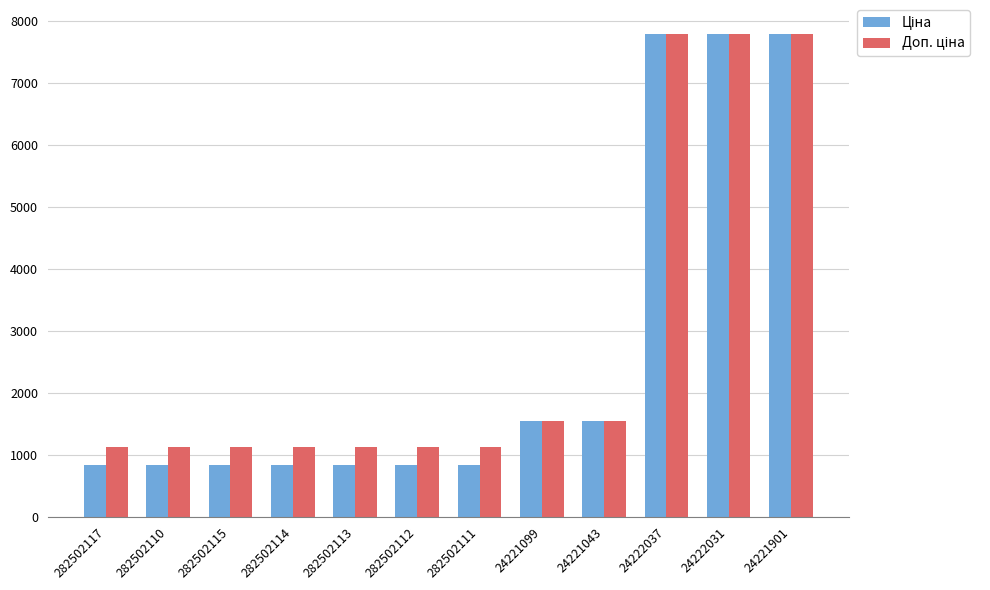

What is the smallest value displayed?

832.4